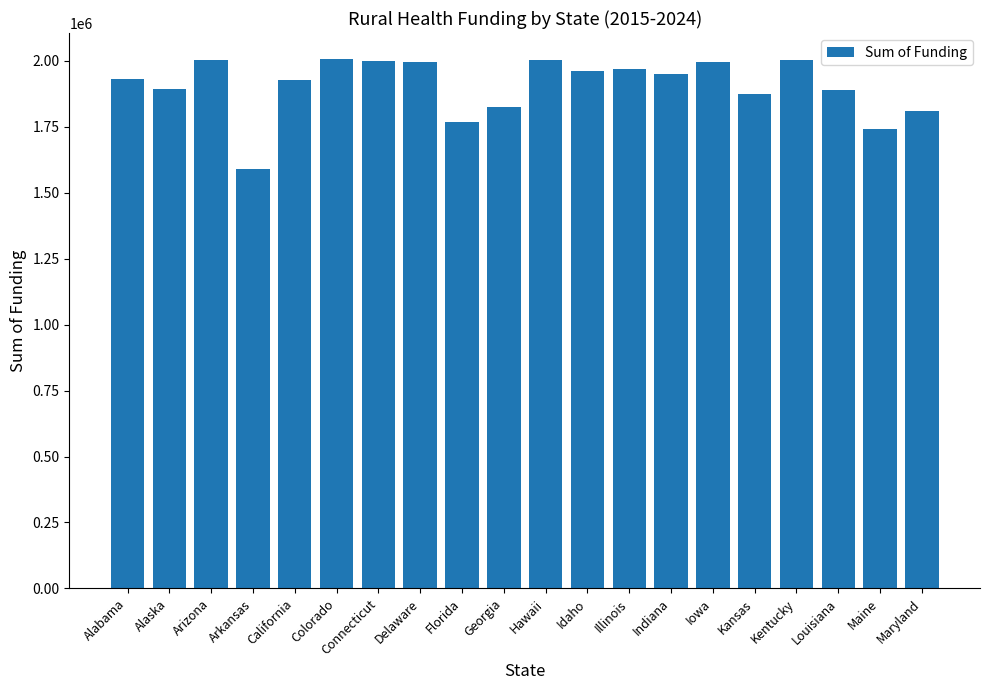

What is the value of the 4th bar from the left?

1588647